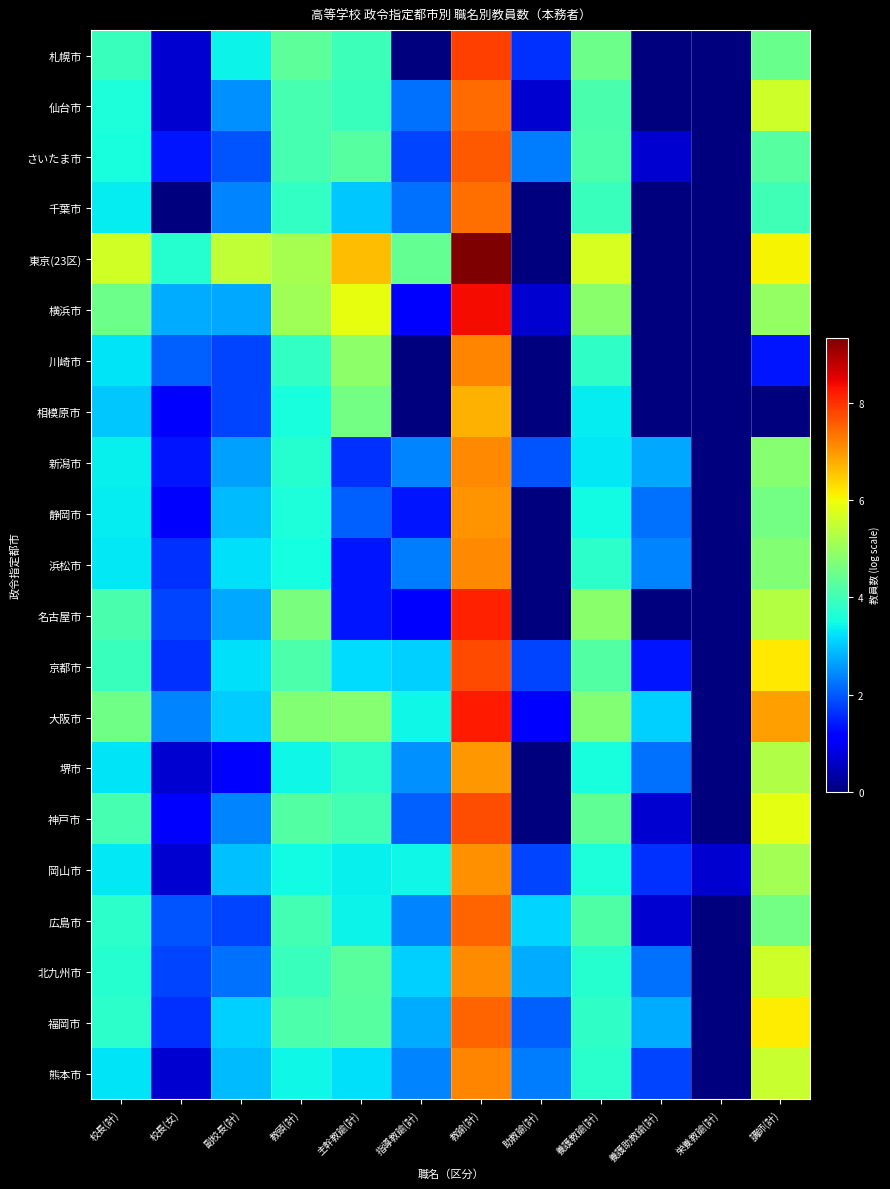

Reading left to right, list all the values displayed in this chart.

札幌市: 校長(計)=3.9	校長(女)=0.7	副校長(計)=3.4	教頭(計)=4.3	主幹教諭(計)=4.0	指導教諭(計)=0.0	教諭(計)=7.9	助教諭(計)=1.6	養護教諭(計)=4.5	養護助教諭(計)=0.0	栄養教諭(計)=0.0	講師(計)=4.5
仙台市: 校長(計)=3.6	校長(女)=0.7	副校長(計)=2.5	教頭(計)=4.1	主幹教諭(計)=3.9	指導教諭(計)=2.2	教諭(計)=7.4	助教諭(計)=0.7	養護教諭(計)=4.1	養護助教諭(計)=0.0	栄養教諭(計)=0.0	講師(計)=5.6
さいたま市: 校長(計)=3.6	校長(女)=1.4	副校長(計)=1.9	教頭(計)=4.1	主幹教諭(計)=4.2	指導教諭(計)=1.8	教諭(計)=7.6	助教諭(計)=2.3	養護教諭(計)=4.1	養護助教諭(計)=0.7	栄養教諭(計)=0.0	講師(計)=4.2
千葉市: 校長(計)=3.3	校長(女)=0.0	副校長(計)=2.4	教頭(計)=3.9	主幹教諭(計)=3.0	指導教諭(計)=2.2	教諭(計)=7.4	助教諭(計)=0.0	養護教諭(計)=3.9	養護助教諭(計)=0.0	栄養教諭(計)=0.0	講師(計)=4.0
東京(23区): 校長(計)=5.7	校長(女)=3.7	副校長(計)=5.4	教頭(計)=5.2	主幹教諭(計)=6.6	指導教諭(計)=4.4	教諭(計)=9.3	助教諭(計)=0.0	養護教諭(計)=5.7	養護助教諭(計)=0.0	栄養教諭(計)=0.0	講師(計)=6.1
横浜市: 校長(計)=4.5	校長(女)=2.8	副校長(計)=2.7	教頭(計)=5.1	主幹教諭(計)=5.9	指導教諭(計)=1.1	教諭(計)=8.4	助教諭(計)=0.7	養護教諭(計)=4.8	養護助教諭(計)=0.0	栄養教諭(計)=0.0	講師(計)=4.9
川崎市: 校長(計)=3.3	校長(女)=2.1	副校長(計)=1.8	教頭(計)=3.9	主幹教諭(計)=4.9	指導教諭(計)=0.0	教諭(計)=7.2	助教諭(計)=0.0	養護教諭(計)=3.8	養護助教諭(計)=0.0	栄養教諭(計)=0.0	講師(計)=1.4
相模原市: 校長(計)=3.0	校長(女)=1.1	副校長(計)=1.8	教頭(計)=3.6	主幹教諭(計)=4.6	指導教諭(計)=0.0	教諭(計)=6.8	助教諭(計)=0.0	養護教諭(計)=3.3	養護助教諭(計)=0.0	栄養教諭(計)=0.0	講師(計)=0.0
新潟市: 校長(計)=3.4	校長(女)=1.4	副校長(計)=2.6	教頭(計)=3.7	主幹教諭(計)=1.6	指導教諭(計)=2.4	教諭(計)=7.2	助教諭(計)=1.9	養護教諭(計)=3.3	養護助教諭(計)=2.7	栄養教諭(計)=0.0	講師(計)=4.8
静岡市: 校長(計)=3.3	校長(女)=1.1	副校長(計)=2.9	教頭(計)=3.6	主幹教諭(計)=2.1	指導教諭(計)=1.4	教諭(計)=7.0	助教諭(計)=0.0	養護教諭(計)=3.5	養護助教諭(計)=2.2	栄養教諭(計)=0.0	講師(計)=4.6
浜松市: 校長(計)=3.3	校長(女)=1.6	副校長(計)=3.2	教頭(計)=3.5	主幹教諭(計)=1.4	指導教諭(計)=2.3	教諭(計)=7.1	助教諭(計)=0.0	養護教諭(計)=3.8	養護助教諭(計)=2.4	栄養教諭(計)=0.0	講師(計)=4.7
名古屋市: 校長(計)=4.1	校長(女)=1.8	副校長(計)=2.7	教頭(計)=4.7	主幹教諭(計)=1.4	指導教諭(計)=1.1	教諭(計)=8.2	助教諭(計)=0.0	養護教諭(計)=4.9	養護助教諭(計)=0.0	栄養教諭(計)=0.0	講師(計)=5.3
京都市: 校長(計)=3.9	校長(女)=1.6	副校長(計)=3.2	教頭(計)=4.1	主幹教諭(計)=3.2	指導教諭(計)=3.1	教諭(計)=7.7	助教諭(計)=1.8	養護教諭(計)=4.2	養護助教諭(計)=1.4	栄養教諭(計)=0.0	講師(計)=6.2
大阪市: 校長(計)=4.5	校長(女)=2.4	副校長(計)=3.0	教頭(計)=4.8	主幹教諭(計)=4.8	指導教諭(計)=3.4	教諭(計)=8.2	助教諭(計)=1.1	養護教諭(計)=4.8	養護助教諭(計)=3.1	栄養教諭(計)=0.0	講師(計)=6.9
堺市: 校長(計)=3.3	校長(女)=0.7	副校長(計)=1.1	教頭(計)=3.5	主幹教諭(計)=3.8	指導教諭(計)=2.5	教諭(計)=7.0	助教諭(計)=0.0	養護教諭(計)=3.6	養護助教諭(計)=2.2	栄養教諭(計)=0.0	講師(計)=5.3
神戸市: 校長(計)=4.1	校長(女)=1.1	副校長(計)=2.4	教頭(計)=4.2	主幹教諭(計)=4.0	指導教諭(計)=2.1	教諭(計)=7.7	助教諭(計)=0.0	養護教諭(計)=4.3	養護助教諭(計)=0.7	栄養教諭(計)=0.0	講師(計)=5.9
岡山市: 校長(計)=3.3	校長(女)=0.7	副校長(計)=2.9	教頭(計)=3.5	主幹教諭(計)=3.4	指導教諭(計)=3.4	教諭(計)=7.1	助教諭(計)=1.8	養護教諭(計)=3.6	養護助教諭(計)=1.6	栄養教諭(計)=0.7	講師(計)=5.1
広島市: 校長(計)=3.8	校長(女)=1.9	副校長(計)=1.8	教頭(計)=4.0	主幹教諭(計)=3.4	指導教諭(計)=2.4	教諭(計)=7.5	助教諭(計)=3.1	養護教諭(計)=4.2	養護助教諭(計)=0.7	栄養教諭(計)=0.0	講師(計)=4.6
北九州市: 校長(計)=3.7	校長(女)=1.8	副校長(計)=2.2	教頭(計)=3.9	主幹教諭(計)=4.3	指導教諭(計)=3.1	教諭(計)=7.1	助教諭(計)=2.8	養護教諭(計)=3.7	養護助教諭(計)=2.2	栄養教諭(計)=0.0	講師(計)=5.6
福岡市: 校長(計)=3.8	校長(女)=1.6	副校長(計)=3.1	教頭(計)=4.1	主幹教諭(計)=4.3	指導教諭(計)=2.8	教諭(計)=7.5	助教諭(計)=2.1	養護教諭(計)=3.8	養護助教諭(計)=2.8	栄養教諭(計)=0.0	講師(計)=6.2
熊本市: 校長(計)=3.3	校長(女)=0.7	副校長(計)=2.9	教頭(計)=3.5	主幹教諭(計)=3.2	指導教諭(計)=2.4	教諭(計)=7.2	助教諭(計)=2.3	養護教諭(計)=3.7	養護助教諭(計)=1.8	栄養教諭(計)=0.0	講師(計)=5.5